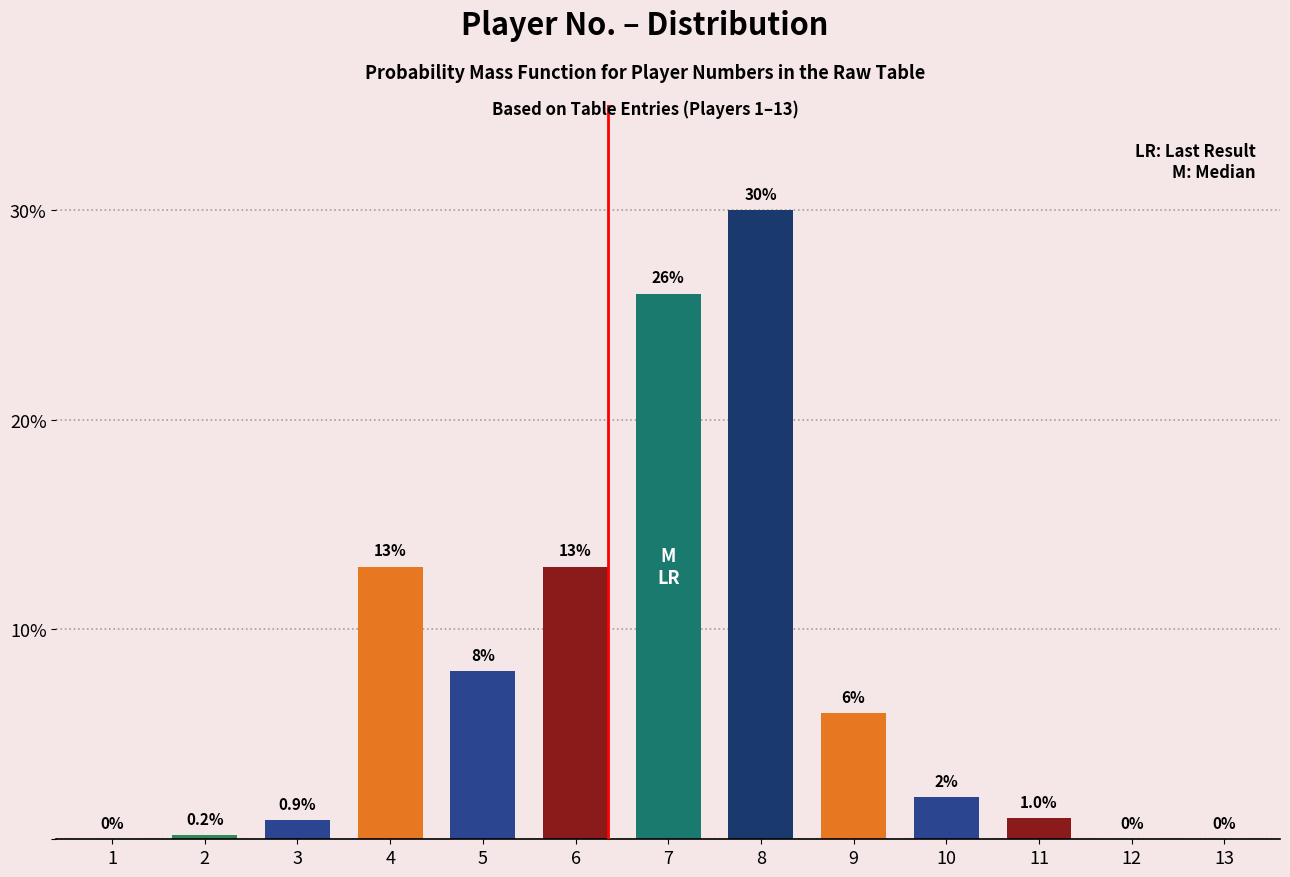

Reading left to right, transcribe all the data shown in this chart.

1=0.0	2=0.2	3=0.9	4=13.0	5=8.0	6=13.0	7=26.0	8=30.0	9=6.0	10=2.0	11=1.0	12=0.0	13=0.0